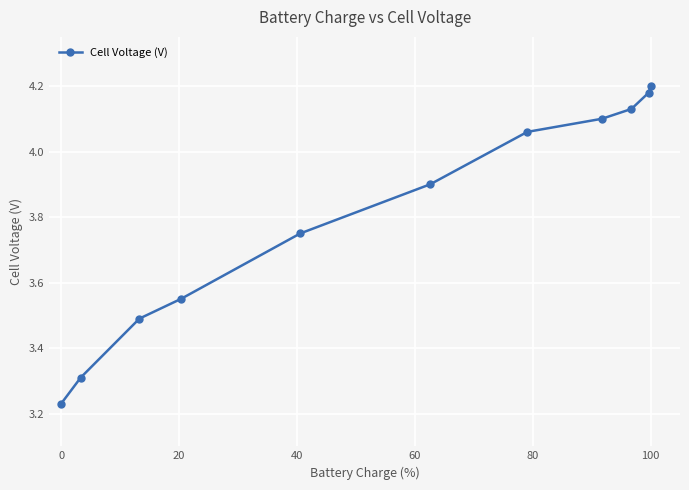

What is the difference between the maximum and minimum values?

1.0